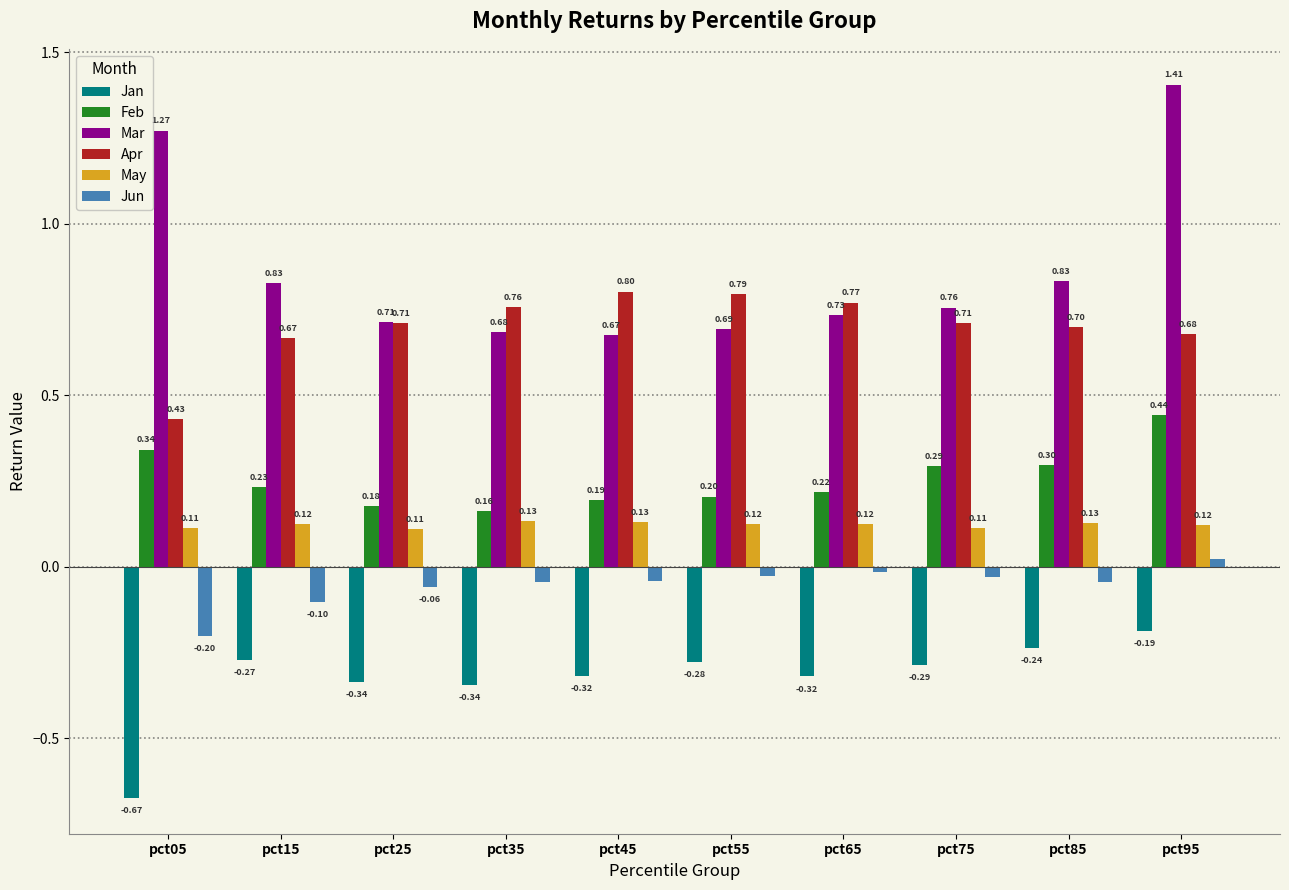

Rank the series at pct95 from lowest to highest value.

Jan, Jun, May, Feb, Apr, Mar